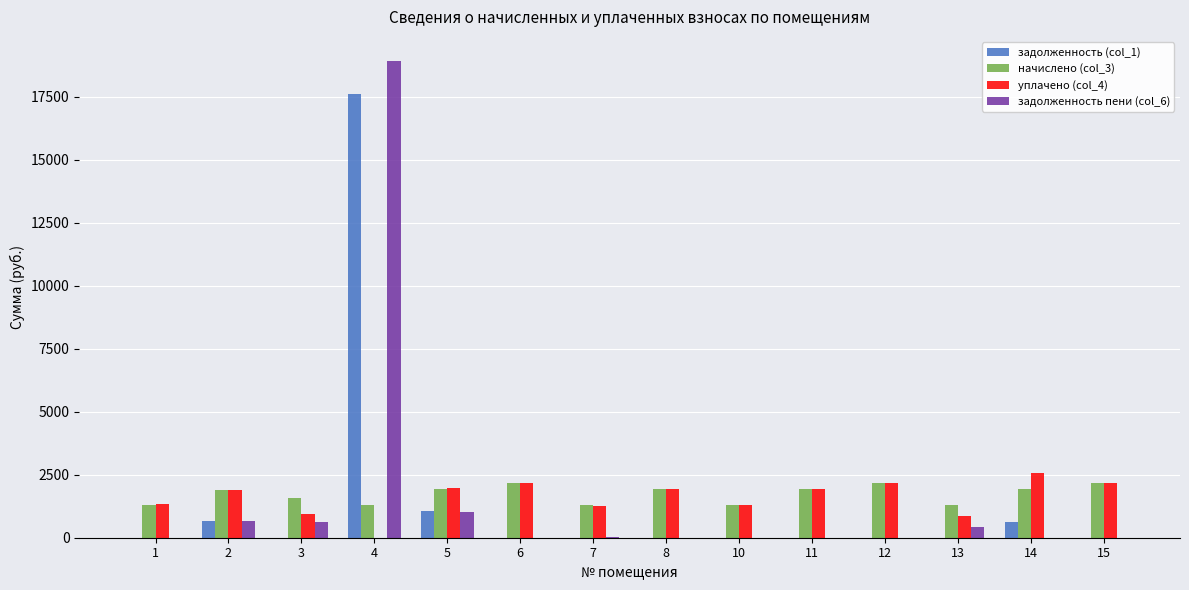

Which series has the largest range (max minus min)?

задолженность пени (col_6)